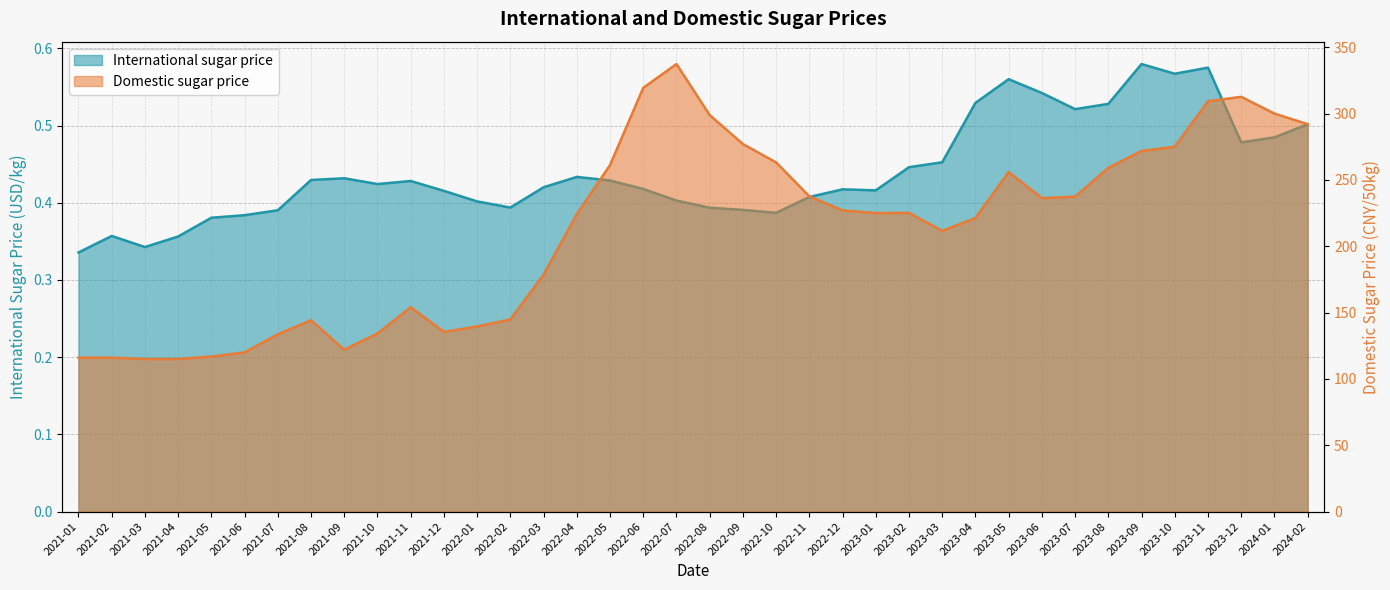

How many data points does each series have?

38